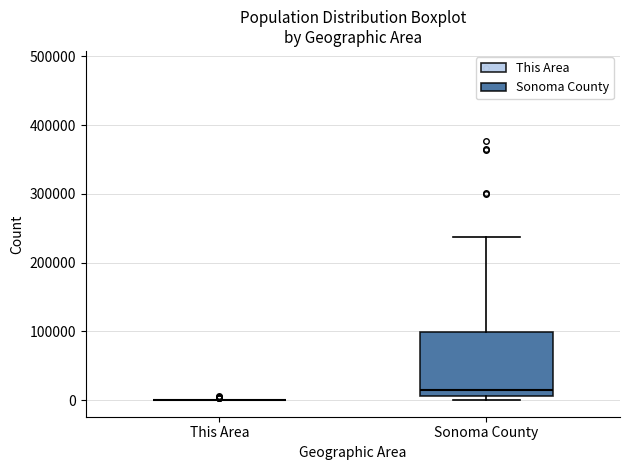

Reading left to right, transcribe this box plot: for each box, give where its median line is, the range the box spans, and where its two whiskers end, as read against the y-axis. The values are not printed on the chart, so give them approximately, as read against the axis.

This Area: box collapsed to a line at 0, whiskers 0 to 0
Sonoma County: median 10000 (just above the box's lower edge), box 10000 to 100000, whiskers 0 to 240000